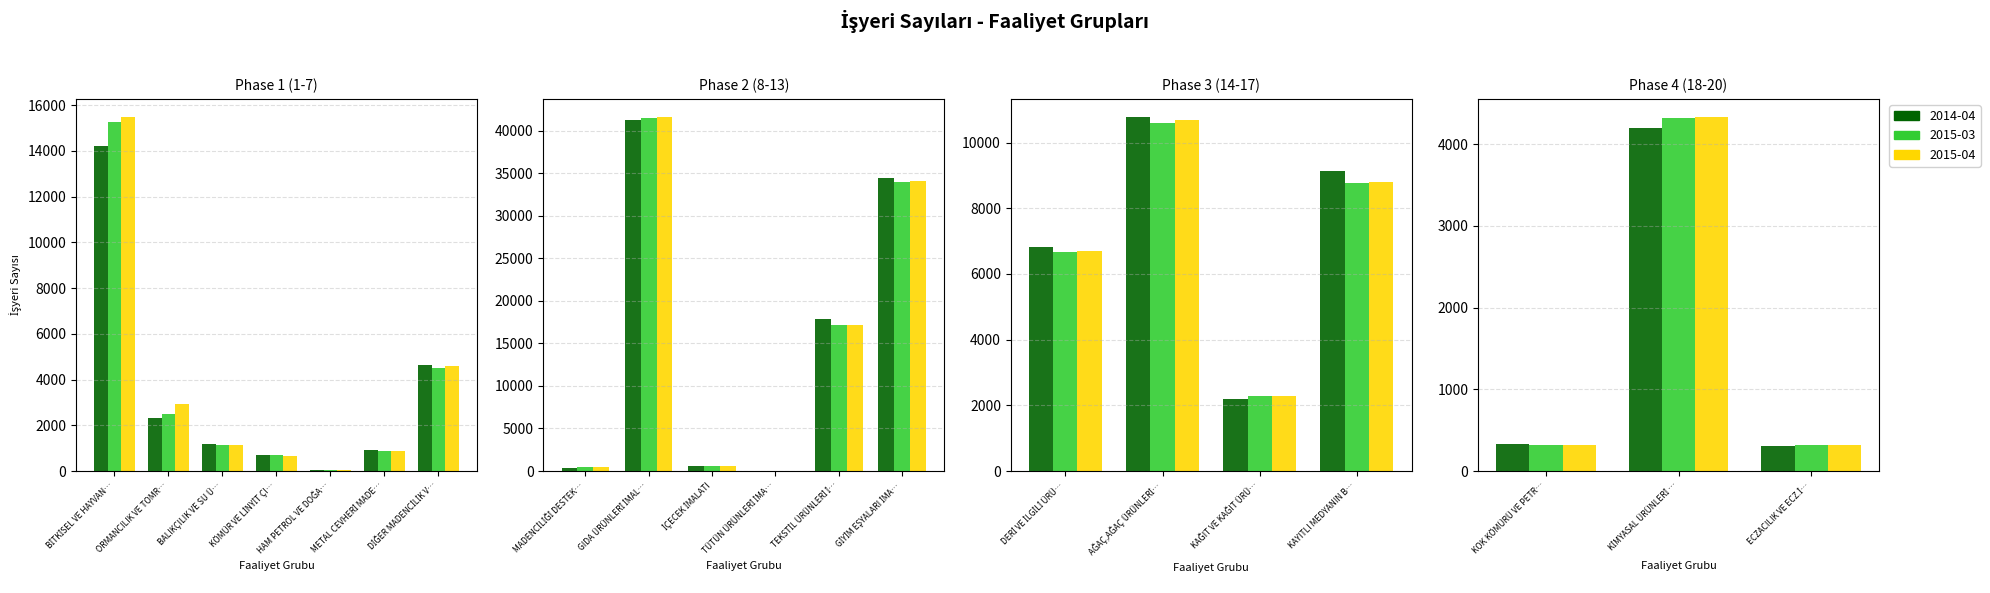

What position from the right is KAĞIT VE KAĞIT ÜRÜNLERİ İMALATI?

5